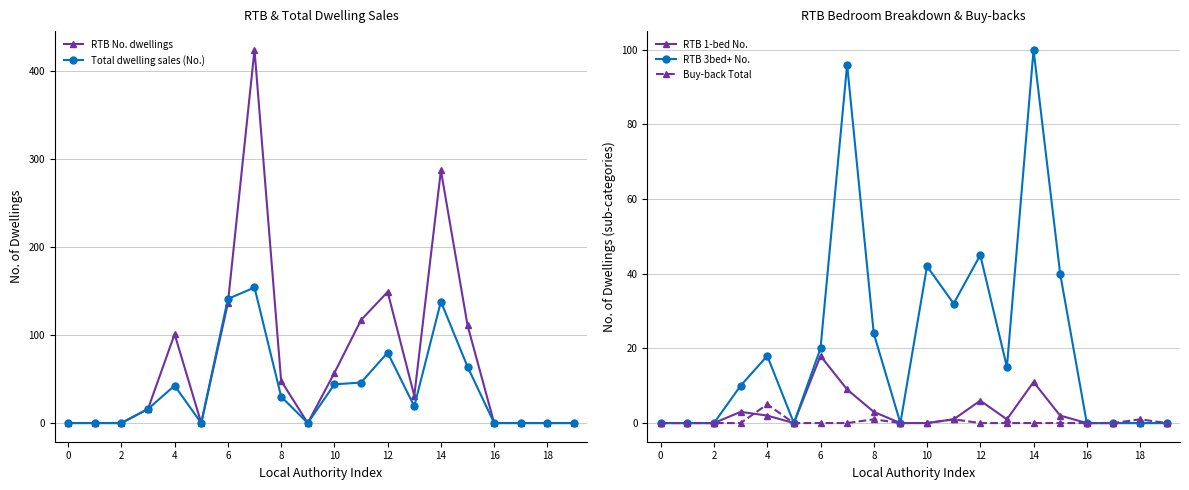

What is the label of the 9th point from the right?

11